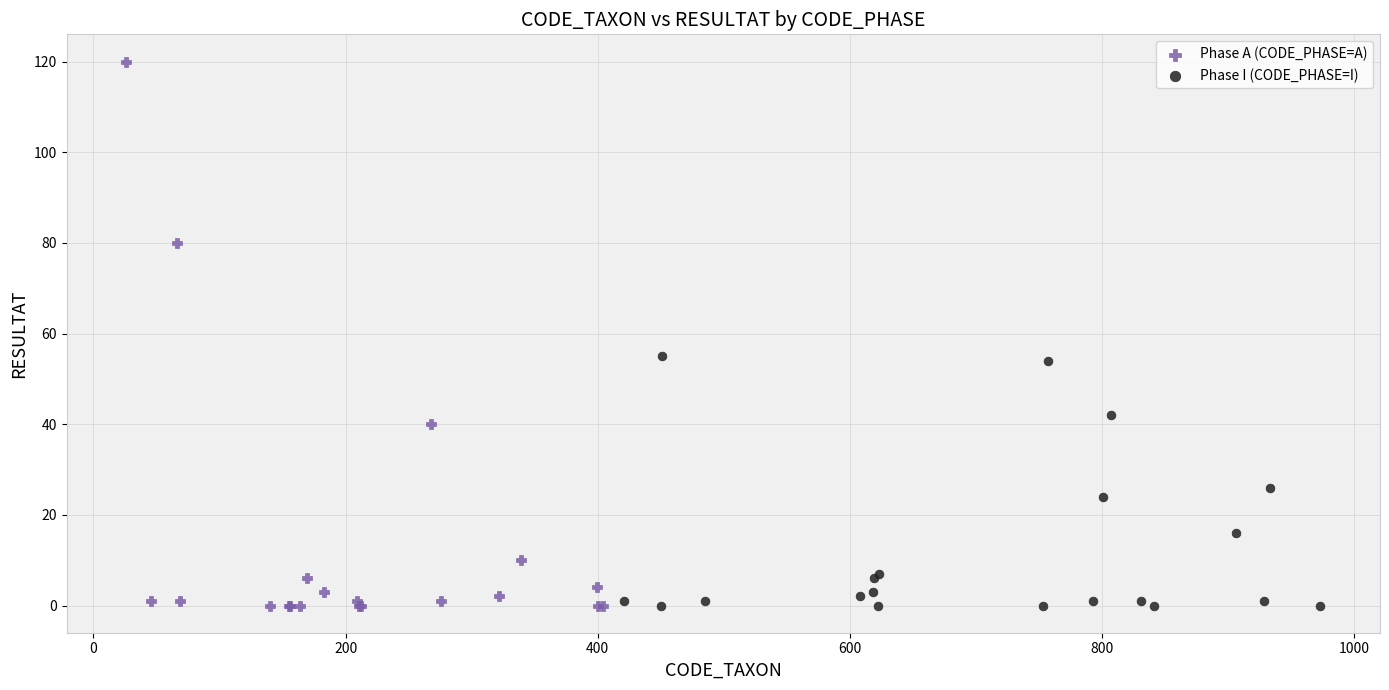

Which series reaches the maximum Y coordinate?

Phase A (CODE_PHASE=A)